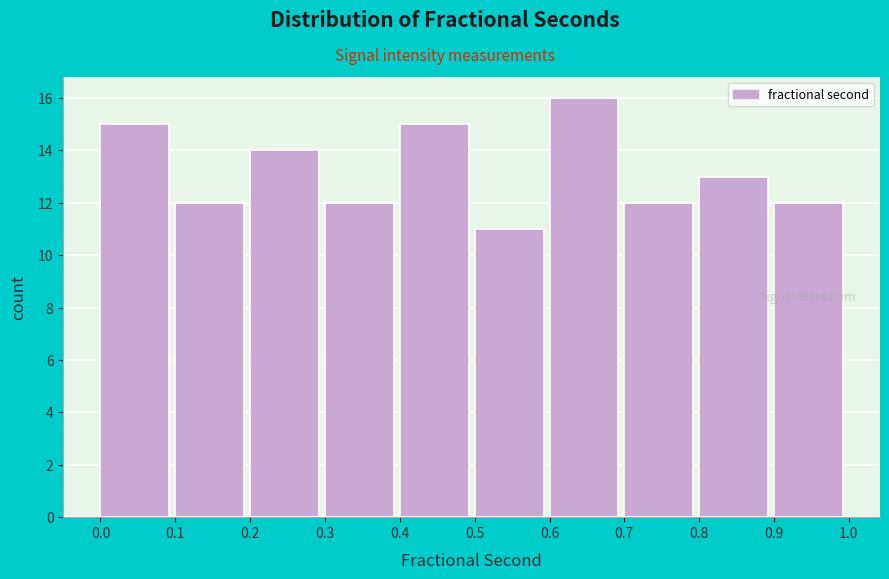

Reading left to right, list every bar in this chart as the range it spans on the x-axis followed by its height. The values are not printed on the chart, so give them approximately, as read against the axis.

0.0 to 0.1: 15
0.1 to 0.2: 12
0.2 to 0.3: 14
0.3 to 0.4: 12
0.4 to 0.5: 15
0.5 to 0.6: 11
0.6 to 0.7: 16
0.7 to 0.8: 12
0.8 to 0.9: 13
0.9 to 1.0: 12